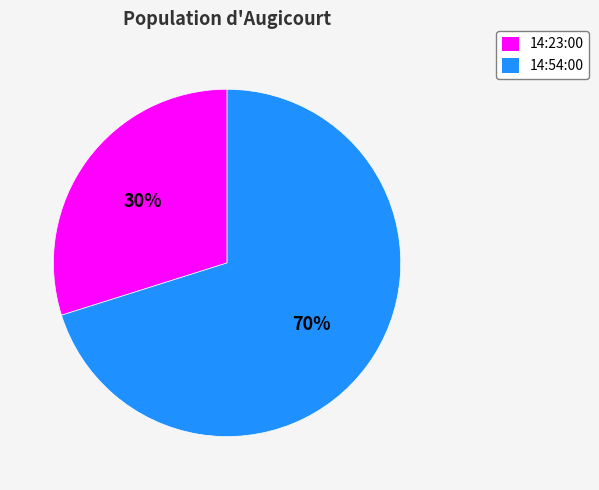

Rank the categories by value from highest to lowest.

14:54:00, 14:23:00